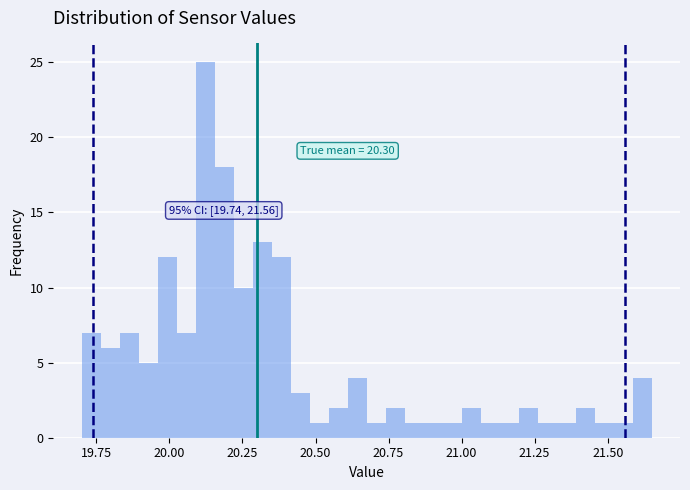

Read against the x-axis, roughly where is the centre of the tallest bar?

20.10